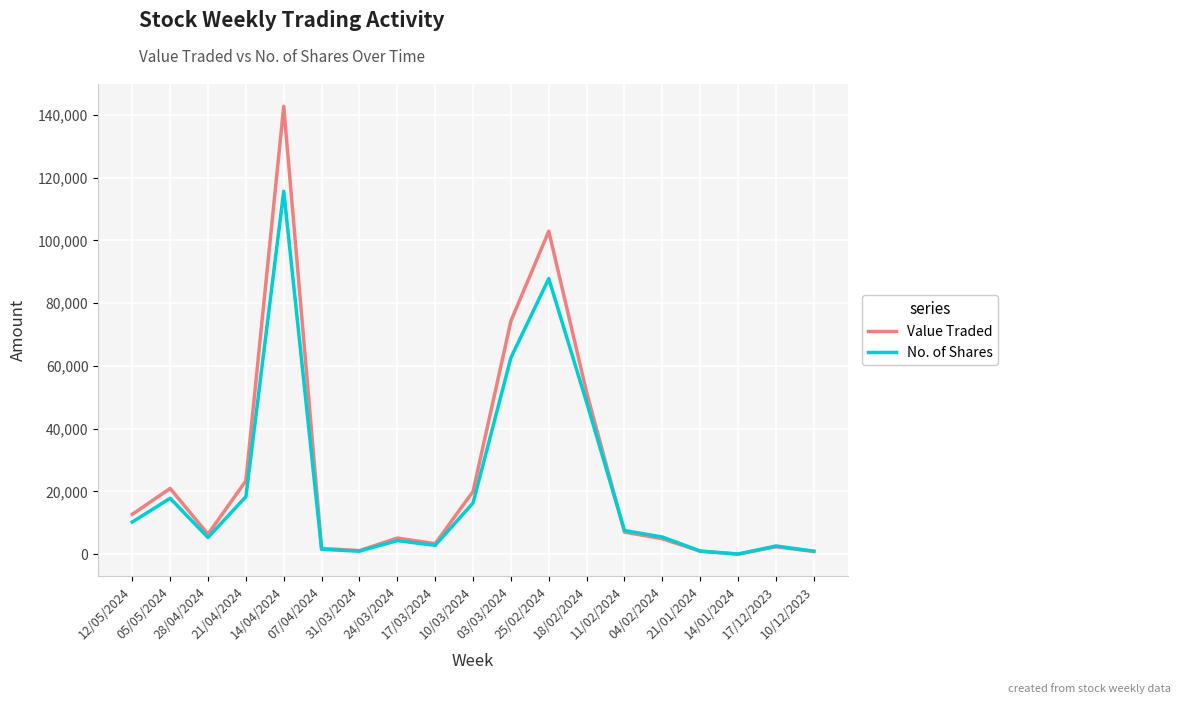

True or false: No. of Shares has a value of 2600 at 17/12/2023.

True